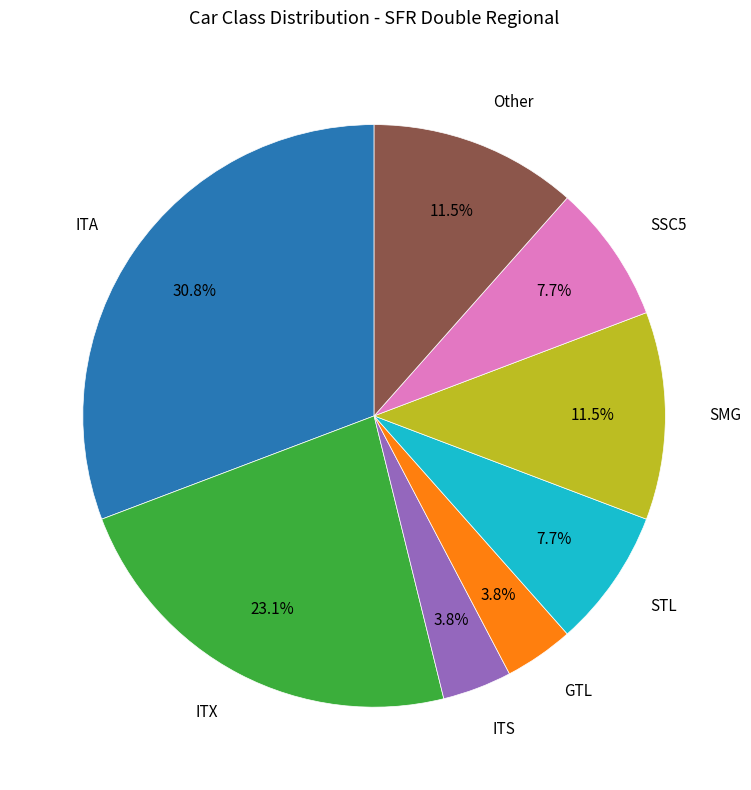

Count the number of slices in the pie.

8